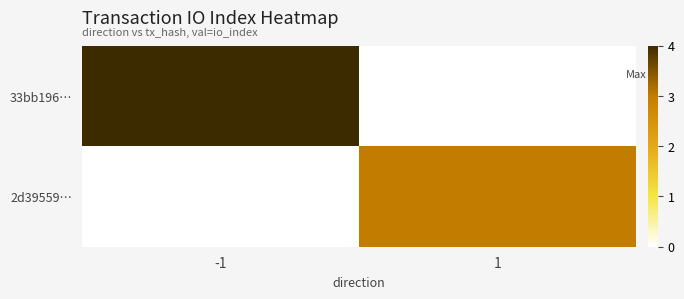

Reading right to left, extract all data points from this chart.

33bb196…: 1=0	-1=4
2d39559…: 1=3	-1=0